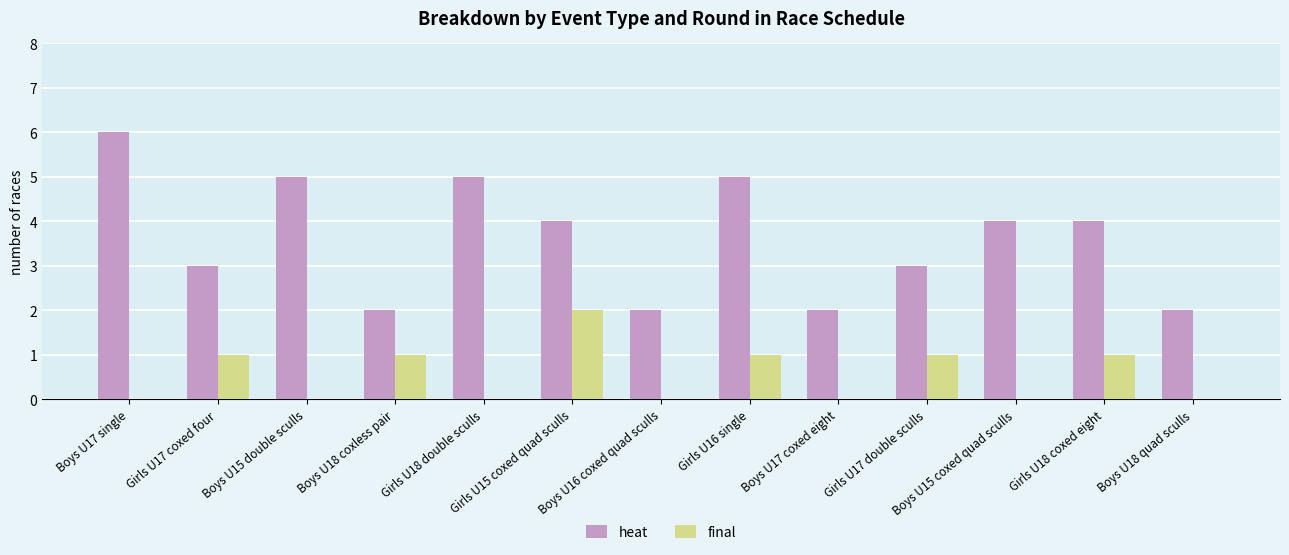

Are the bars horizontal?

No